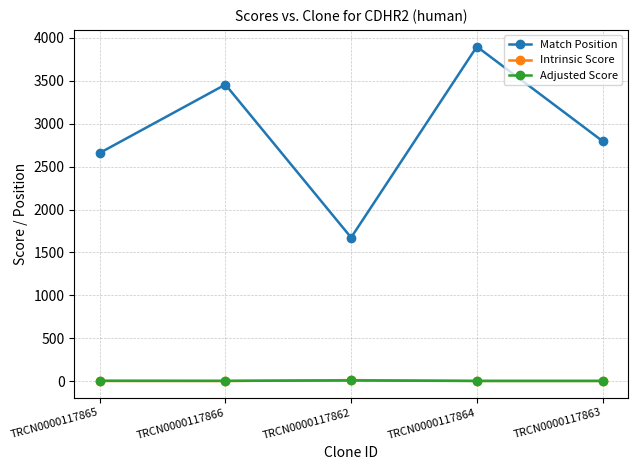

What is the sum of the Adjusted Score values at TRCN0000117865 and TRCN0000117864?

9.1